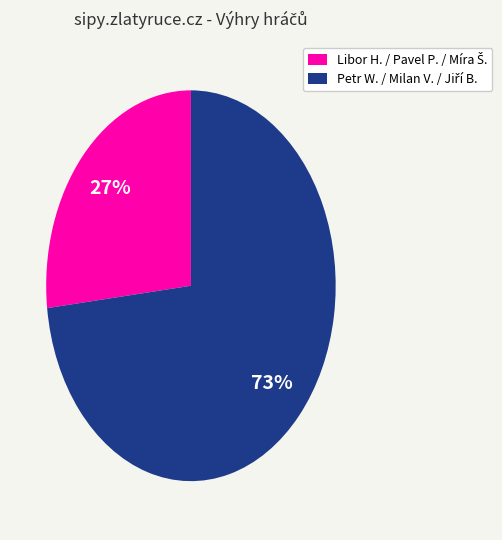

How many segments does this pie chart have?

2